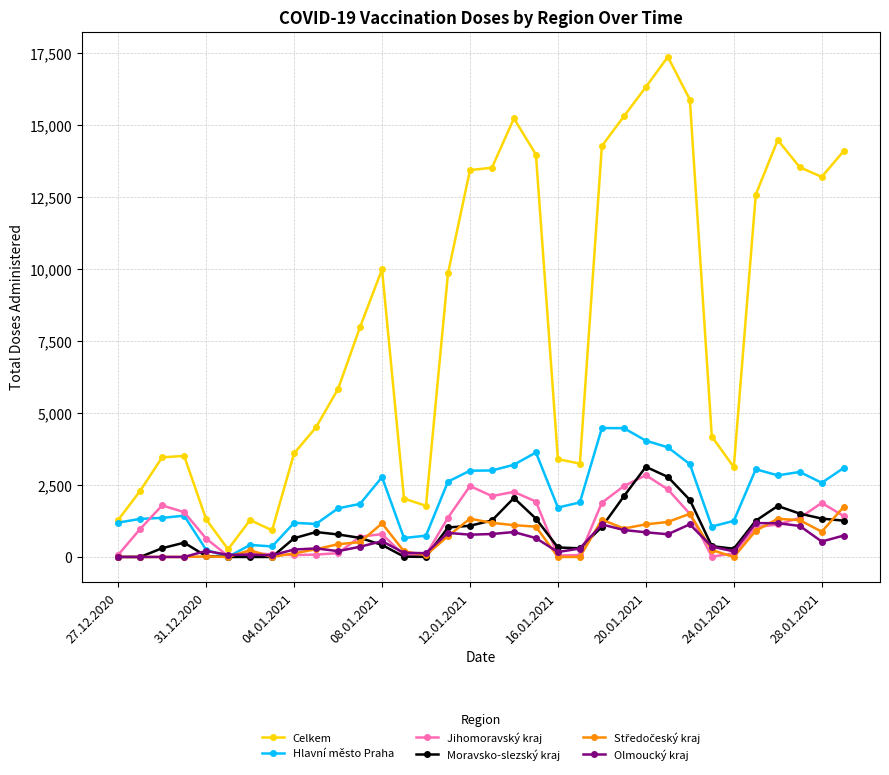

What is the highest value of the Hlavní město Praha series?

4478